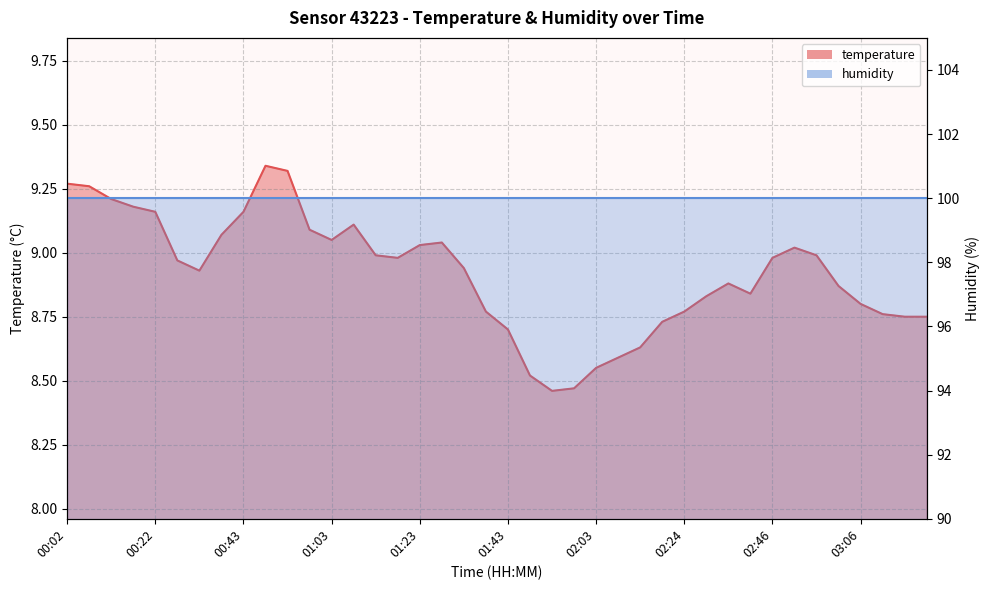

Reading left to right, list all the values displayed in this chart.

00:02=9.3	00:07=9.3	00:12=9.2	00:17=9.2	00:22=9.2	00:27=9.0	00:32=8.9	00:37=9.1	00:43=9.2	00:48=9.3	00:53=9.3	00:58=9.1	01:03=9.1	01:08=9.1	01:13=9.0	01:18=9.0	01:23=9.0	01:28=9.0	01:33=8.9	01:38=8.8	01:43=8.7	01:48=8.5	01:53=8.5	01:58=8.5	02:03=8.6	02:09=8.6	02:14=8.6	02:19=8.7	02:24=8.8	02:30=8.8	02:35=8.9	02:40=8.8	02:46=9.0	02:51=9.0	02:56=9.0	03:01=8.9	03:06=8.8	03:11=8.8	03:17=8.8	03:22=8.8